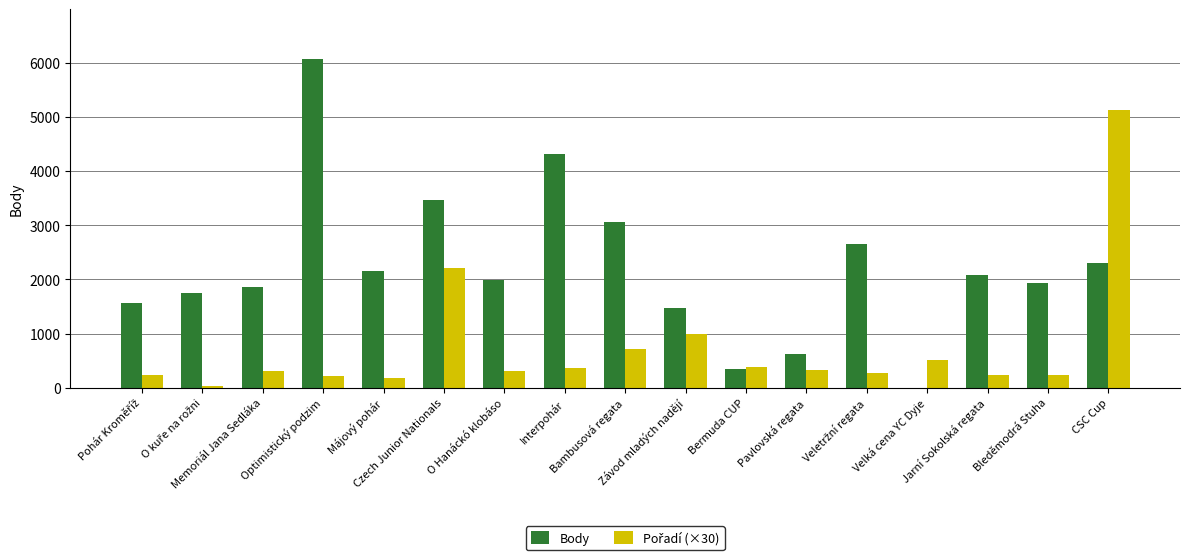

What is the greatest value displayed?

6081